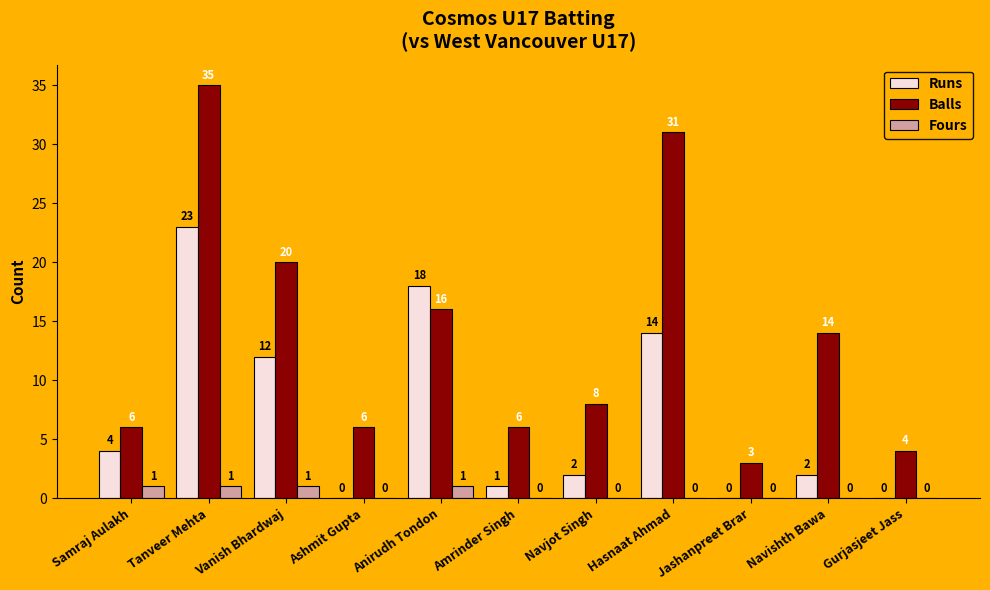

The Runs series shows 2 at Navishth Bawa. True or false?

True